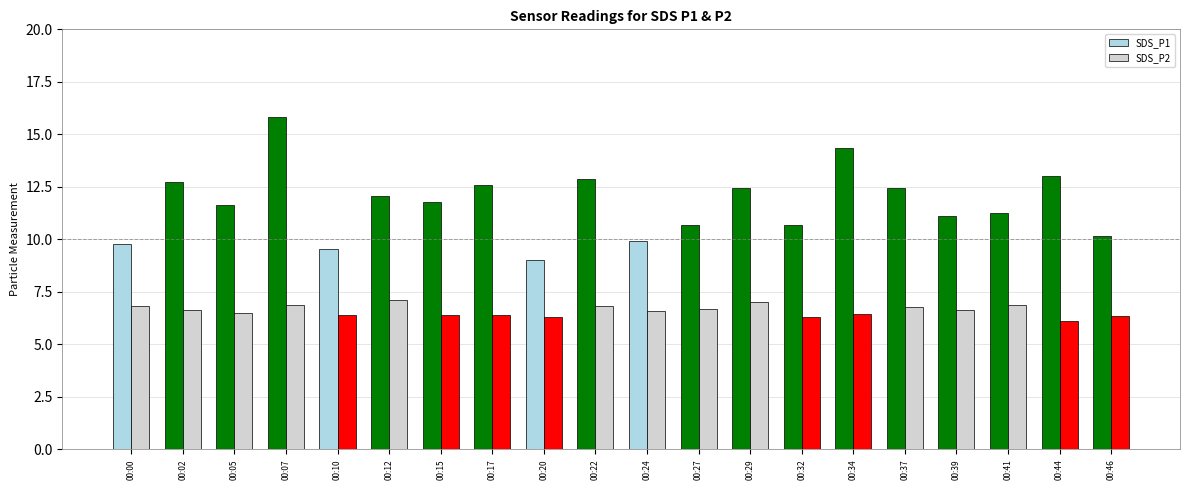

How many series are shown in this chart?

2